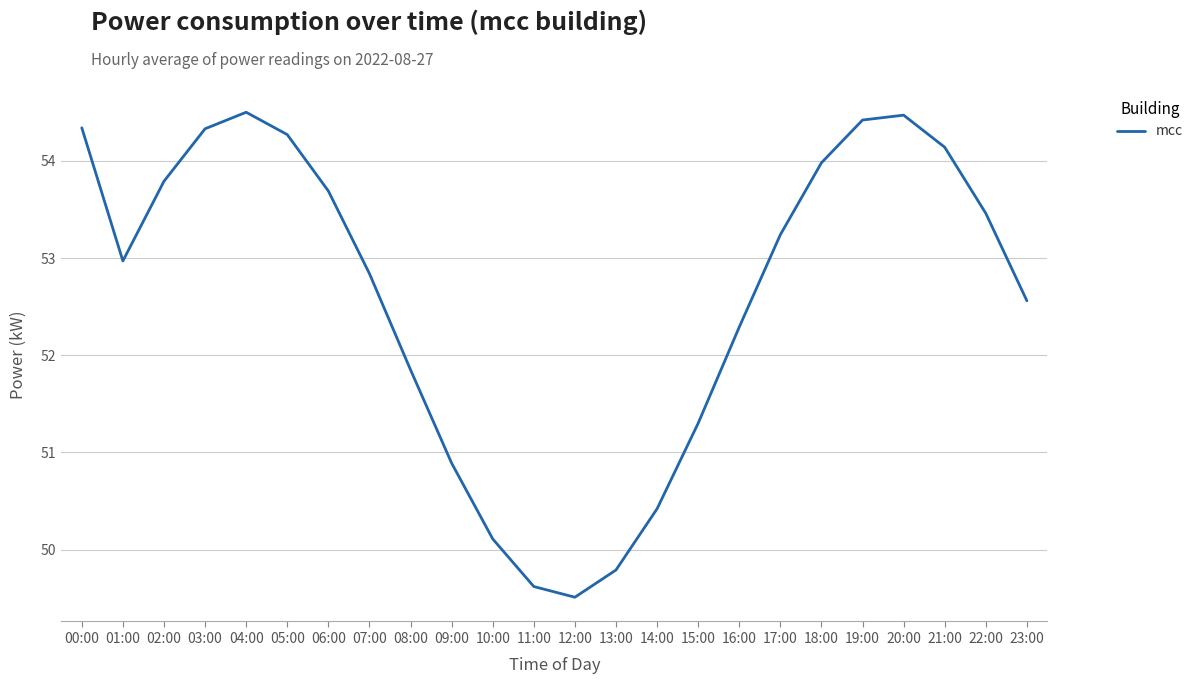

Reading right to left, list all the values displayed in this chart.

23:00=52.6	22:00=53.5	21:00=54.1	20:00=54.5	19:00=54.4	18:00=54.0	17:00=53.2	16:00=52.3	15:00=51.3	14:00=50.4	13:00=49.8	12:00=49.5	11:00=49.6	10:00=50.1	09:00=50.9	08:00=51.9	07:00=52.8	06:00=53.7	05:00=54.3	04:00=54.5	03:00=54.3	02:00=53.8	01:00=53.0	00:00=54.3